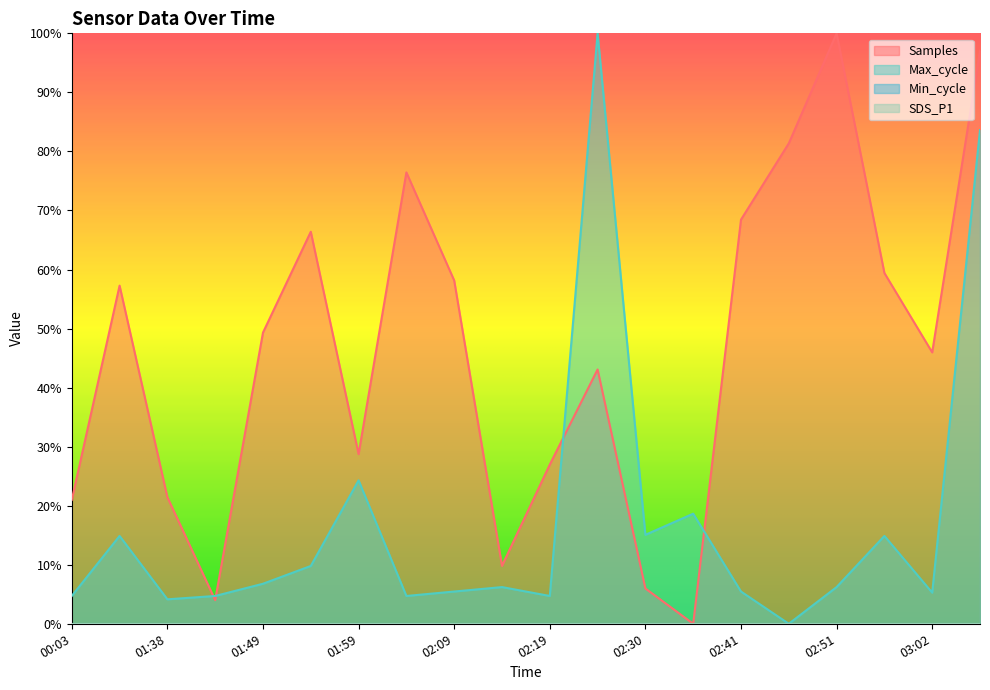

True or false: Max_cycle has a value of 0.1 at 02:41.

True